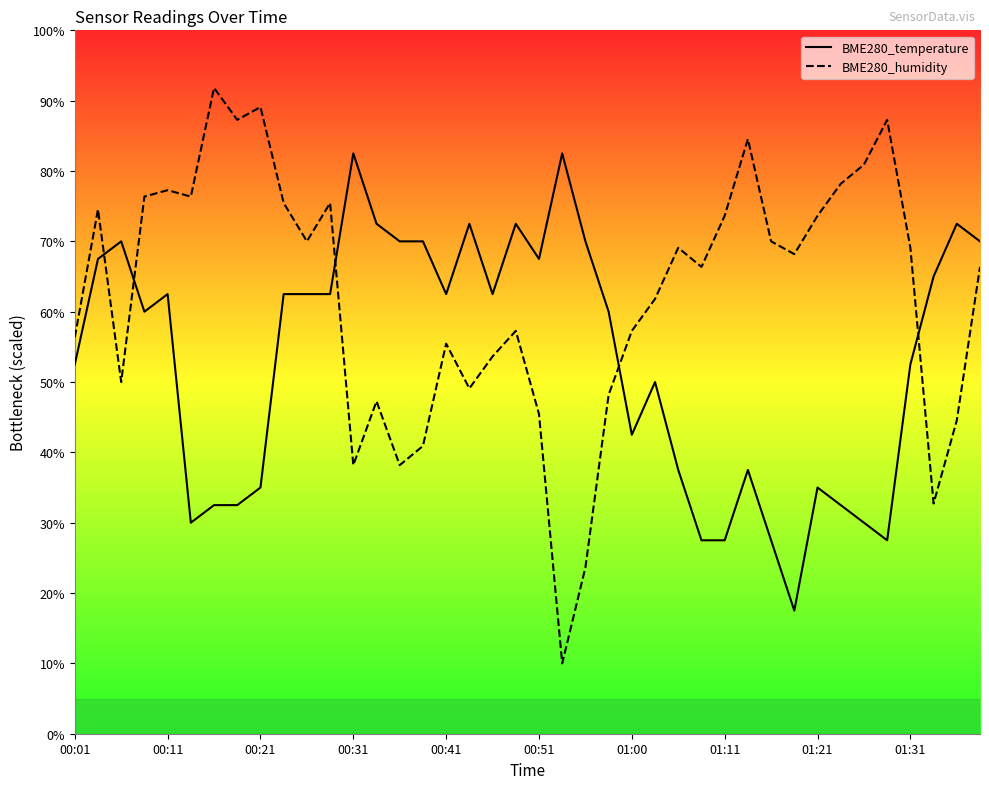

Which series has the largest total across all categories?

BME280_humidity